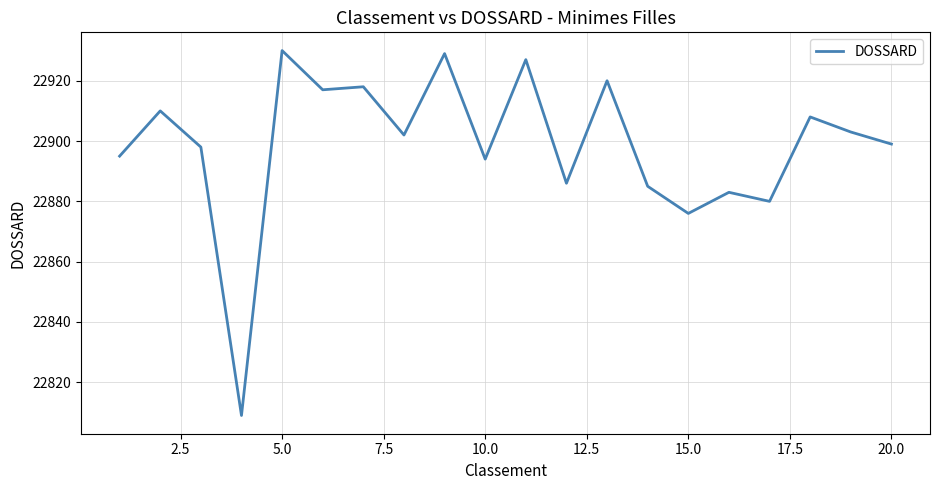

What is the difference between the second highest and minimum values?

120